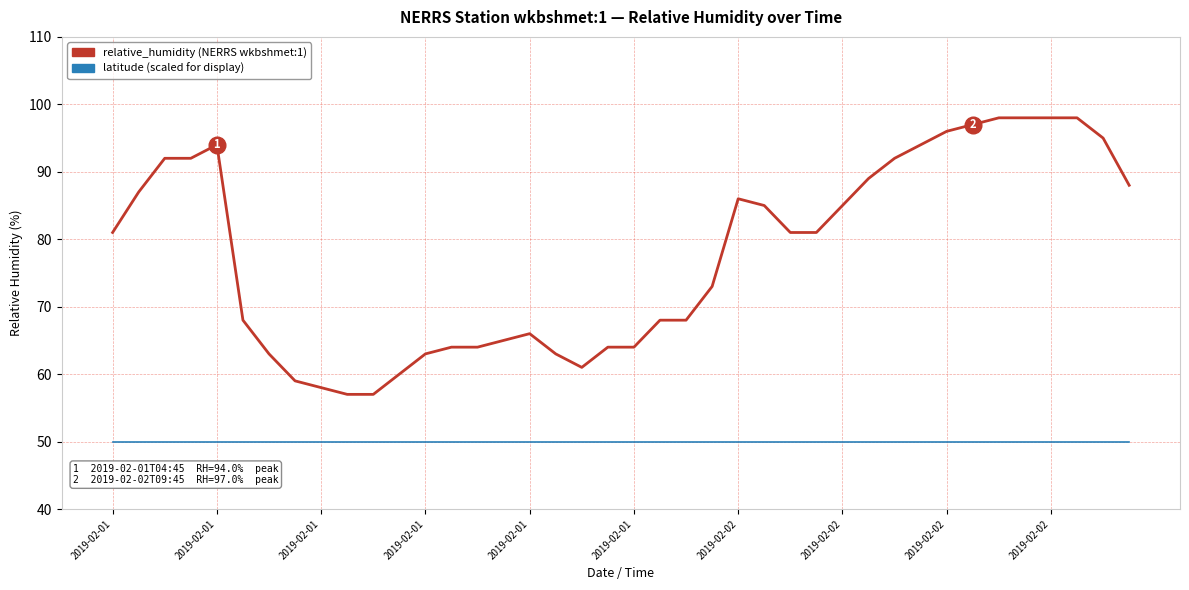

What is the smallest value displayed?

50